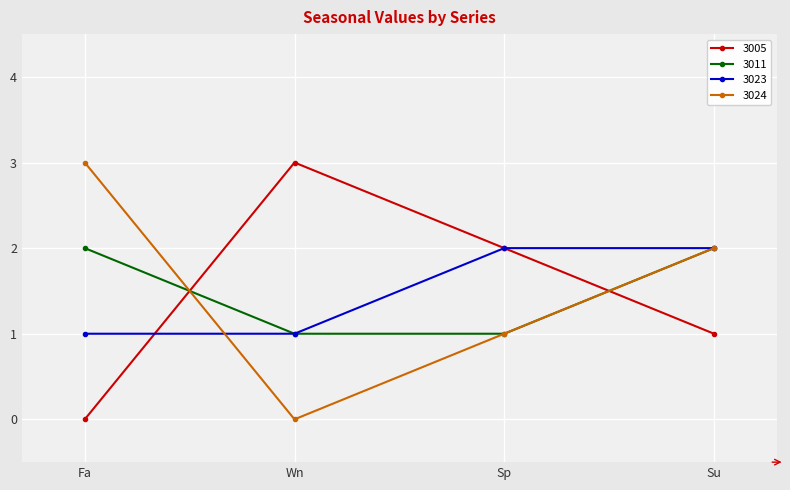

What is the label of the 4th point from the left?

Su